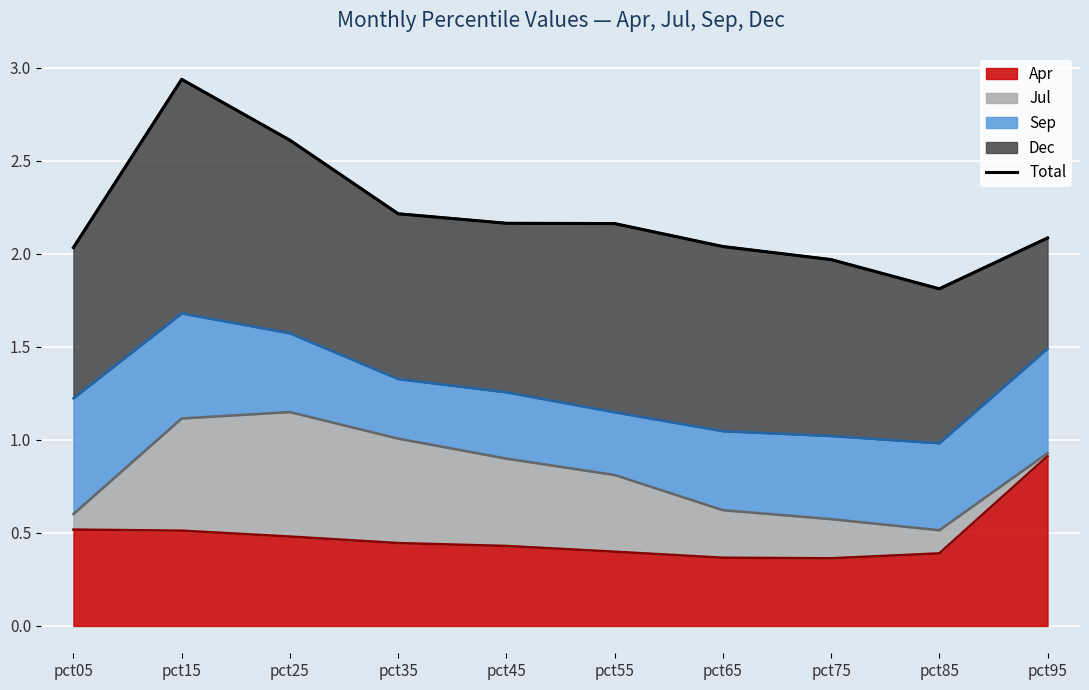

Rank the categories by value from highest to lowest.

pct15, pct25, pct35, pct45, pct55, pct95, pct65, pct05, pct75, pct85